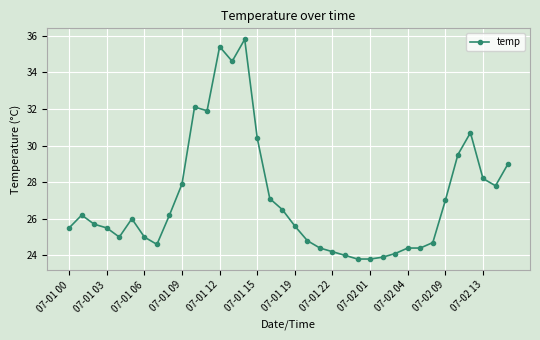

How many series are shown in this chart?

1